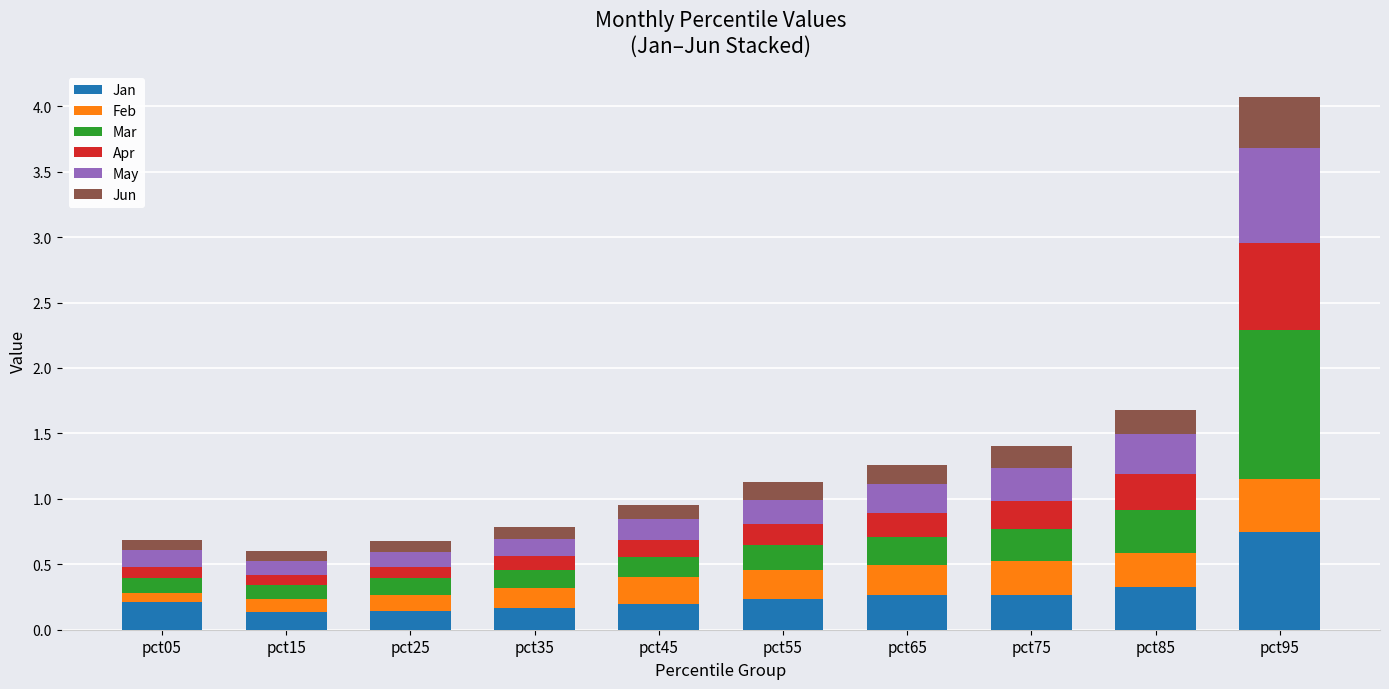

True or false: Jan has a value of 0.0 at pct25.

False